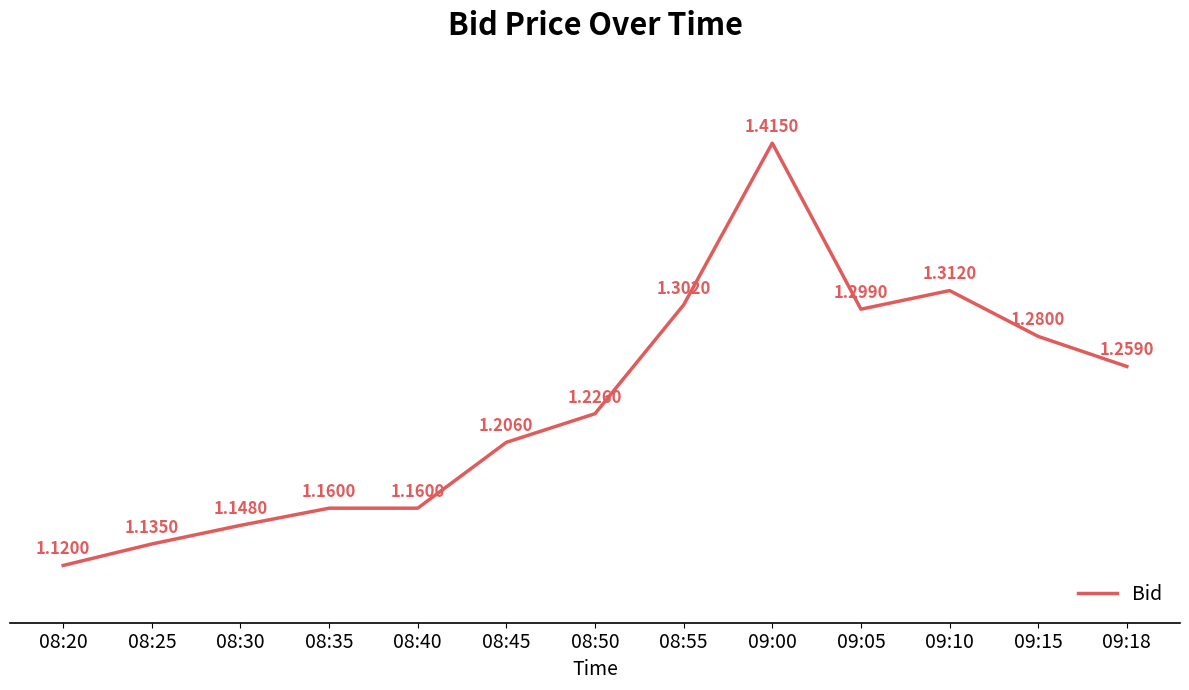

What is the difference between the maximum and minimum values?

0.3